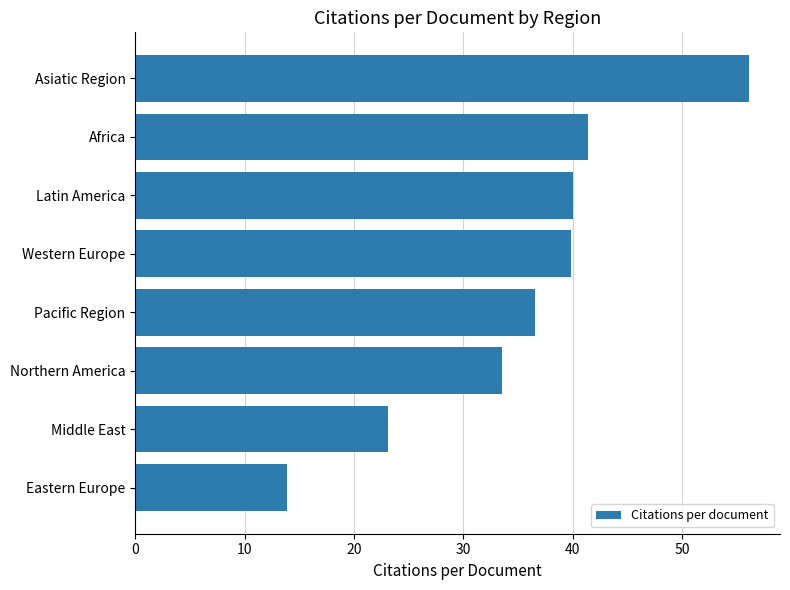

Are the bars grouped side by side (vs. stacked)?

No